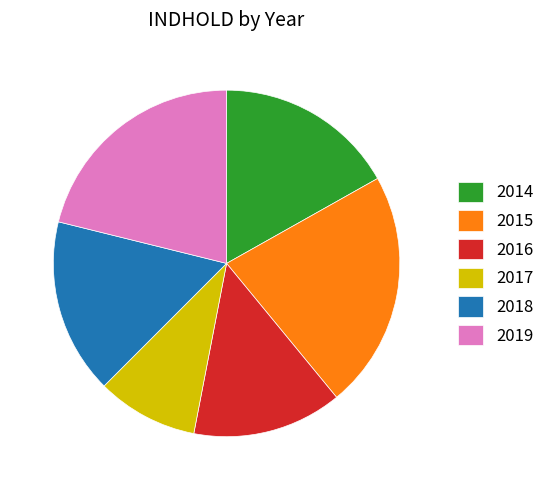

Combined, do 2017 and 2014 account for over 50%?

No